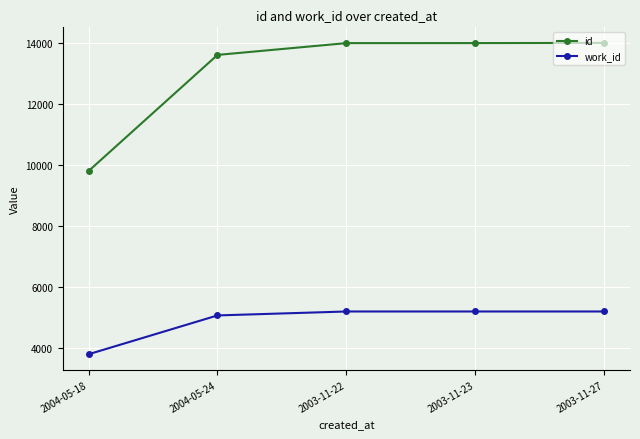

How many lines are shown in the chart?

2